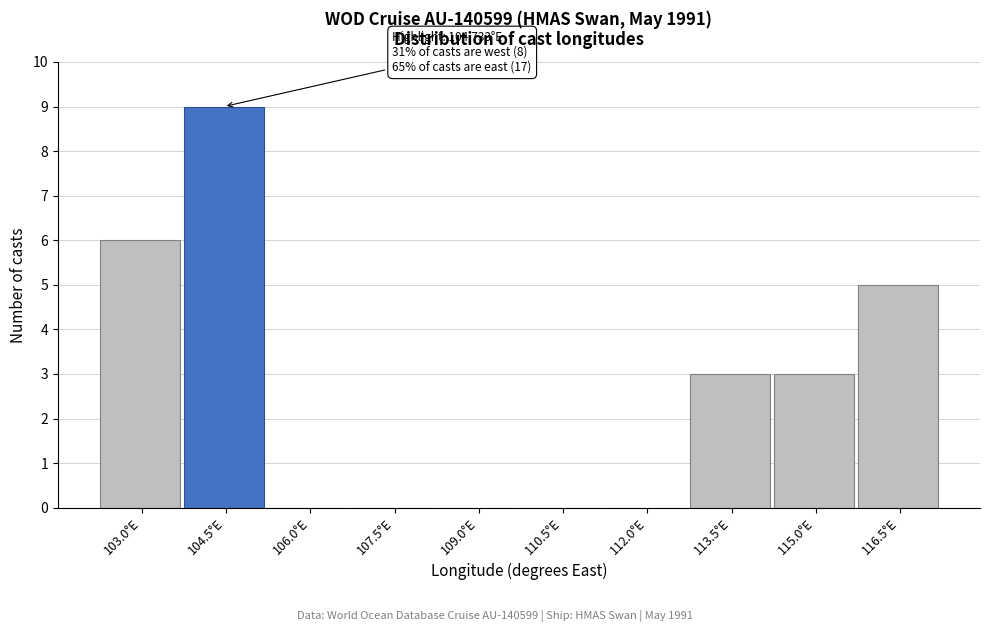

Reading left to right, transcribe all the data shown in this chart.

103.0°E=6	104.5°E=9	106.0°E=0	107.5°E=0	109.0°E=0	110.5°E=0	112.0°E=0	113.5°E=3	115.0°E=3	116.5°E=5